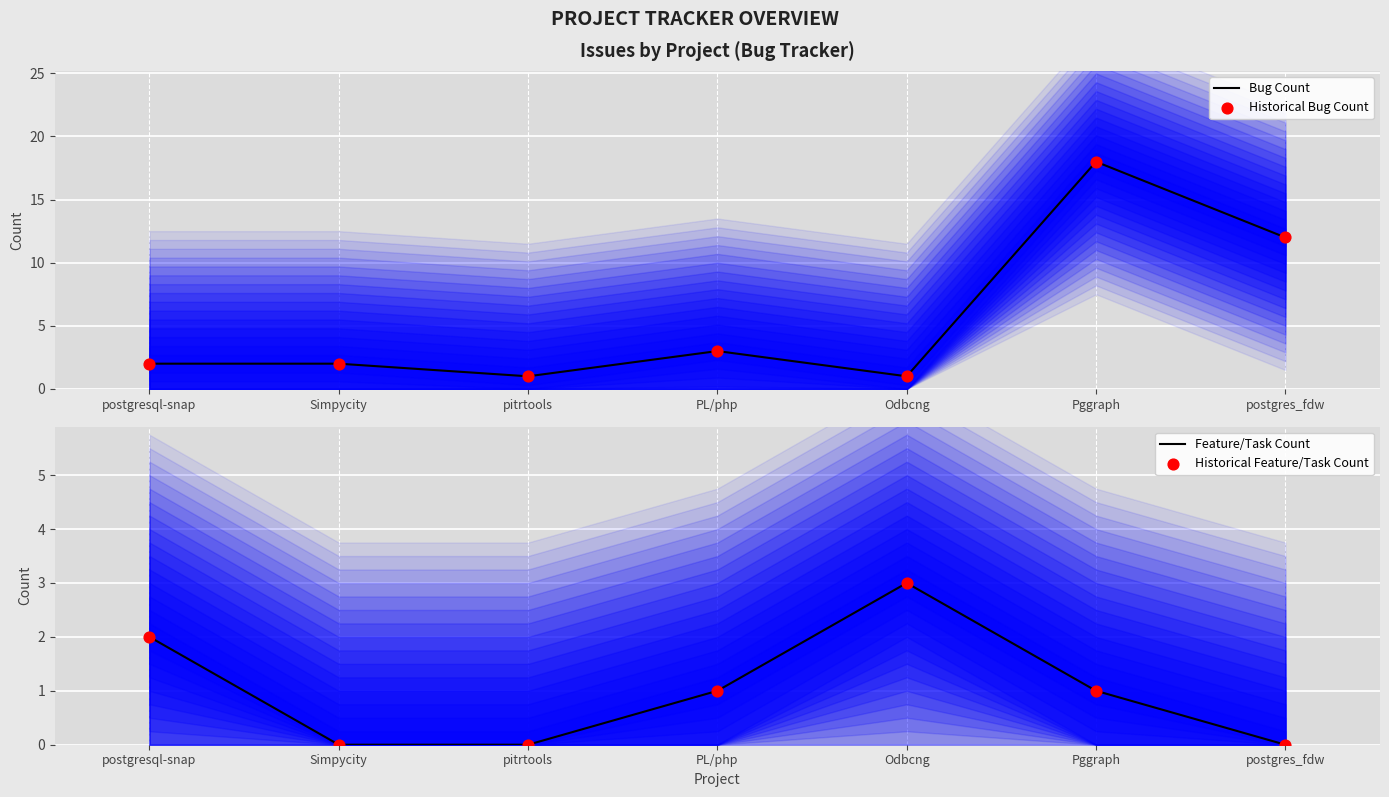

At how many categories does at least one series exceed 7?

2